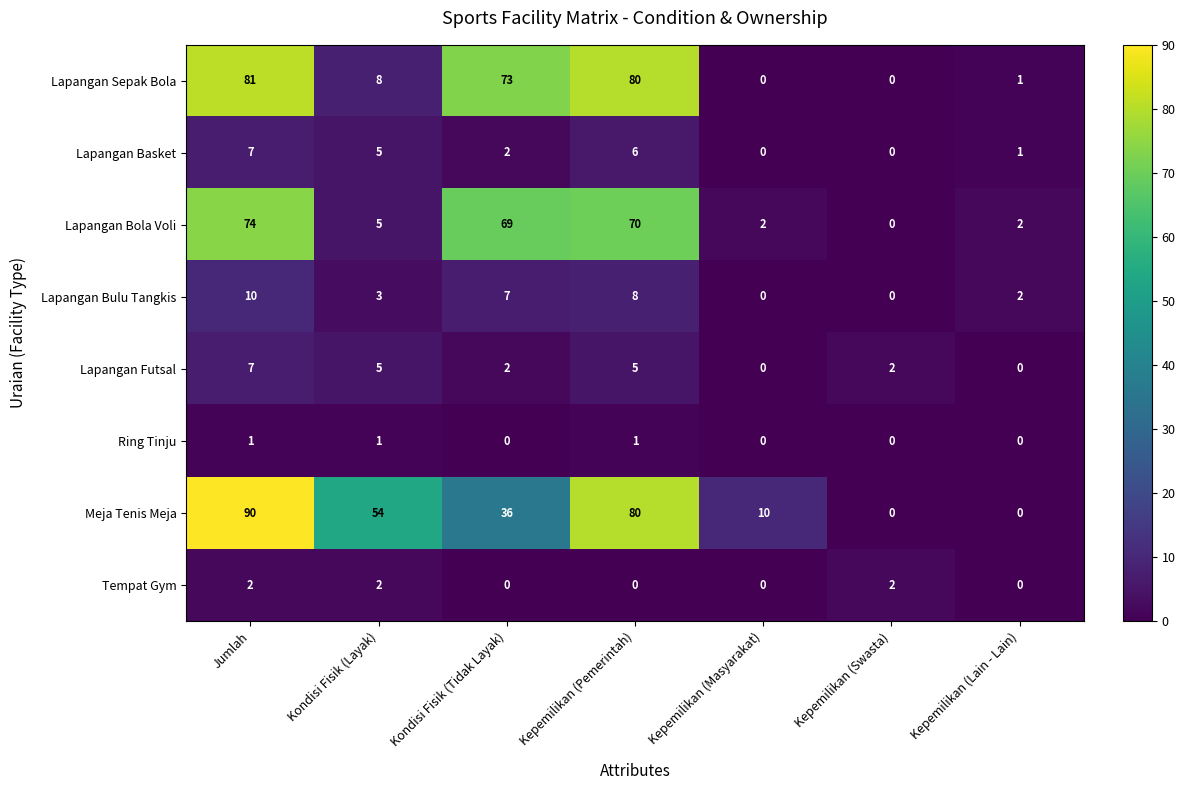

Between Kondisi Fisik (Layak) and Kepemilikan (Masyarakat), which series saw the biggest shift?

Meja Tenis Meja